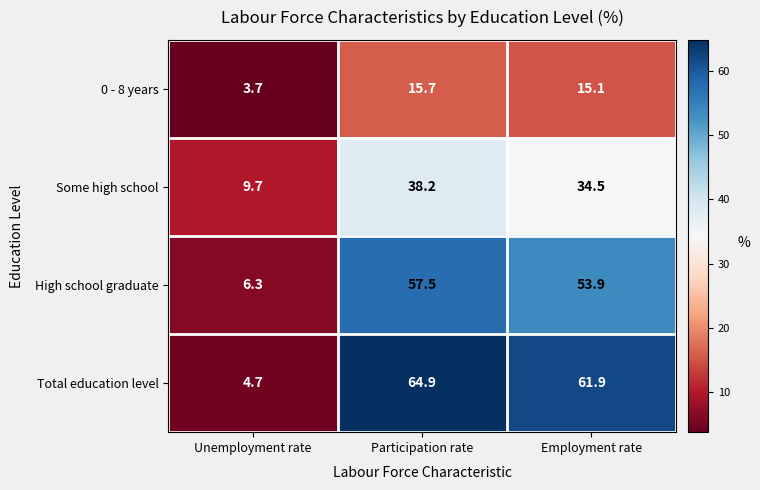

Between Participation rate and Employment rate, which series saw the biggest shift?

Some high school